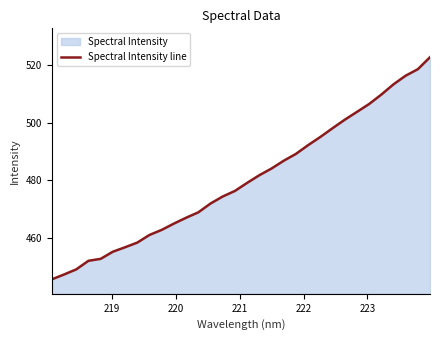

What is the difference between the maximum and second lowest values?

75.2